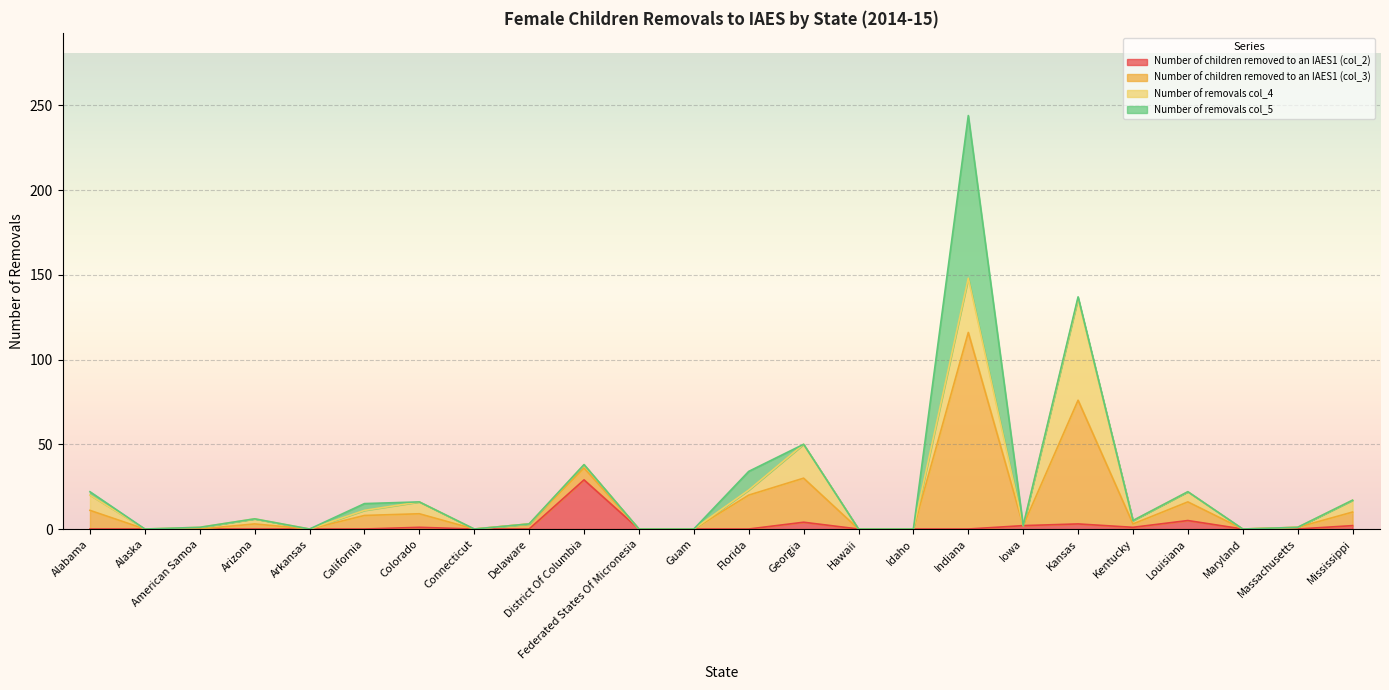

At which label does Number of children removed to an IAES1 (col_2) reach its peak?

District Of Columbia